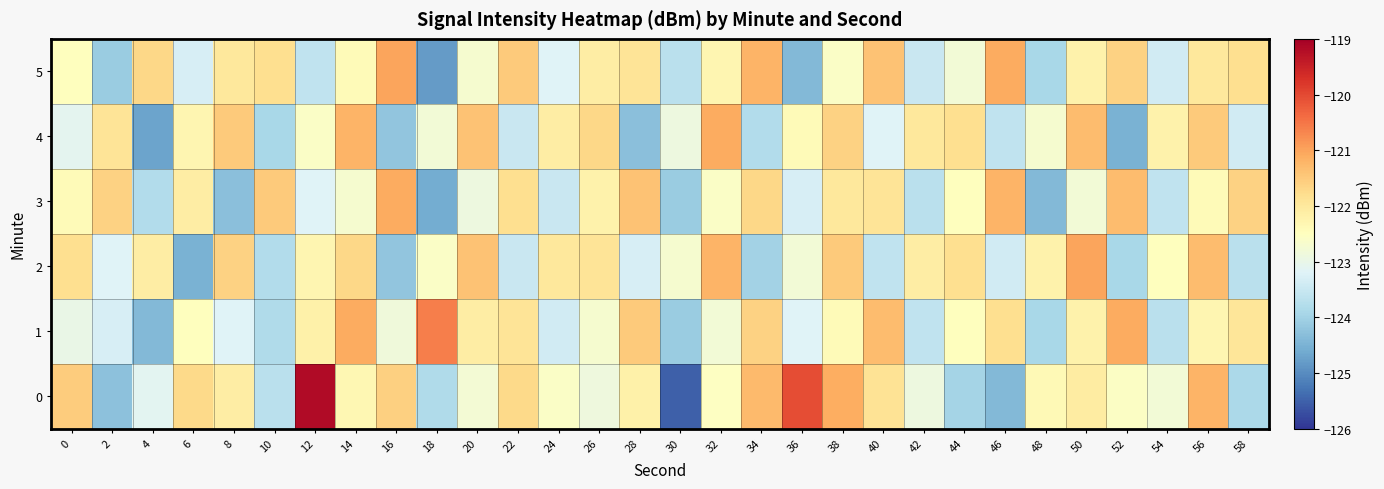

What is the greatest value displayed?

-119.2